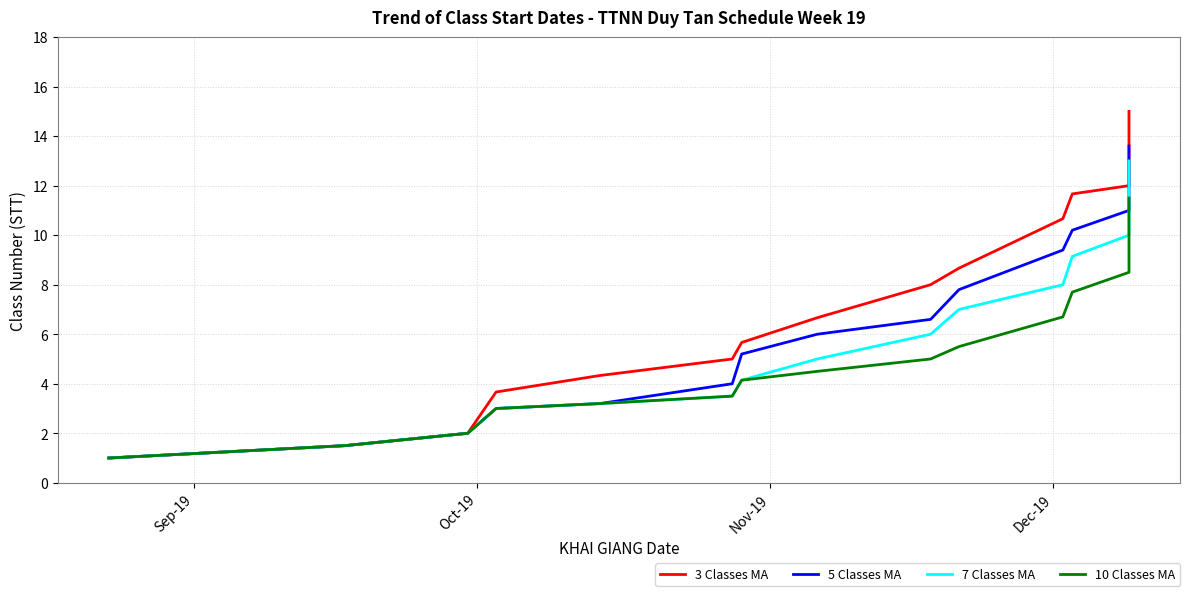

Does the chart have visible grid lines?

Yes